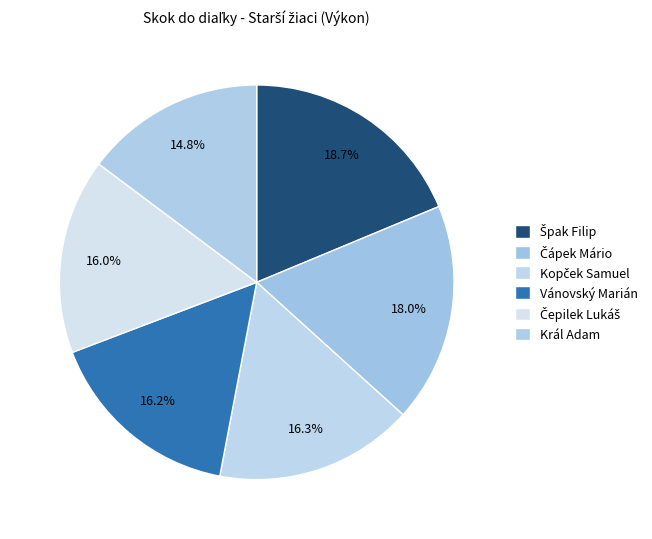

Which slice is the largest?

Špak Filip